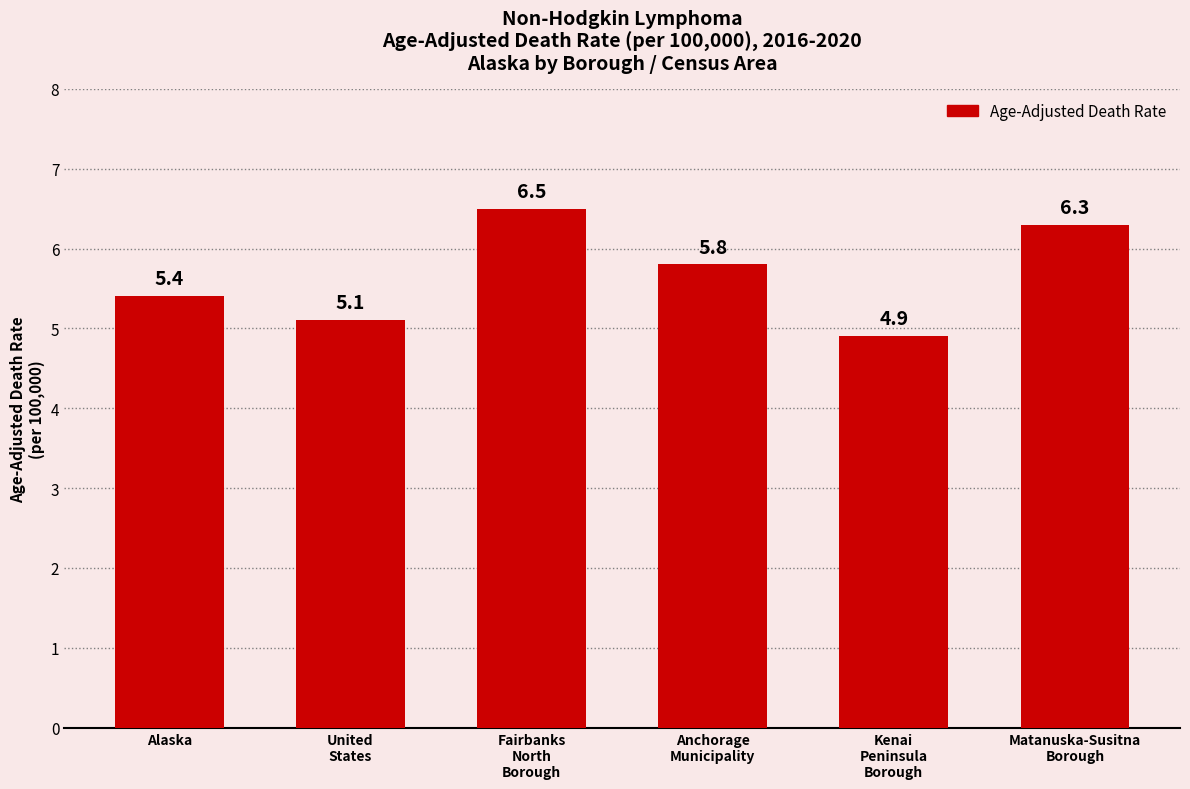

How many bars are there in total?

6